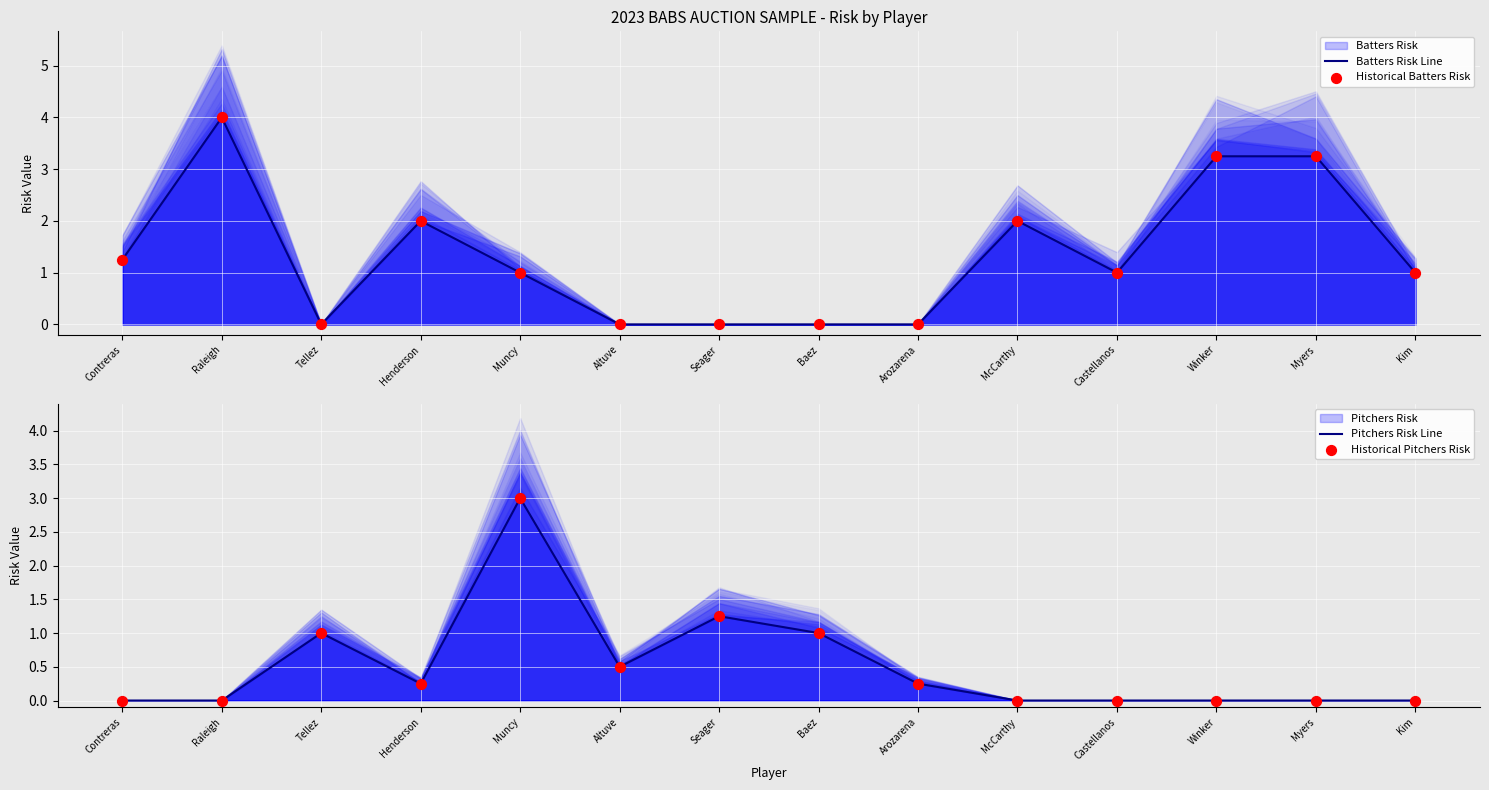

Which series reaches the maximum Y coordinate?

Batters Risk Line